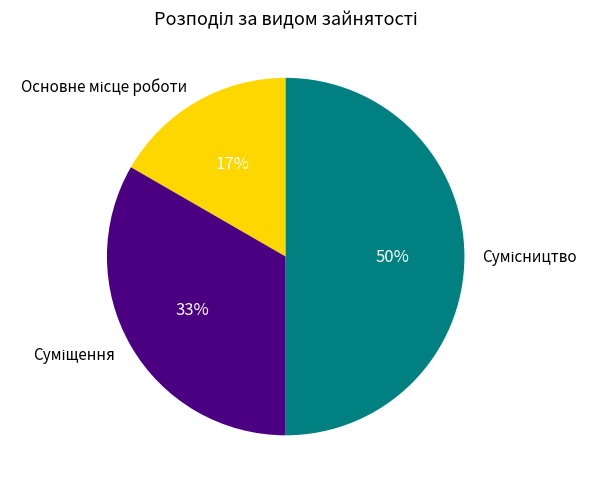

To the nearest percent, what is the average slice percentage?

33%